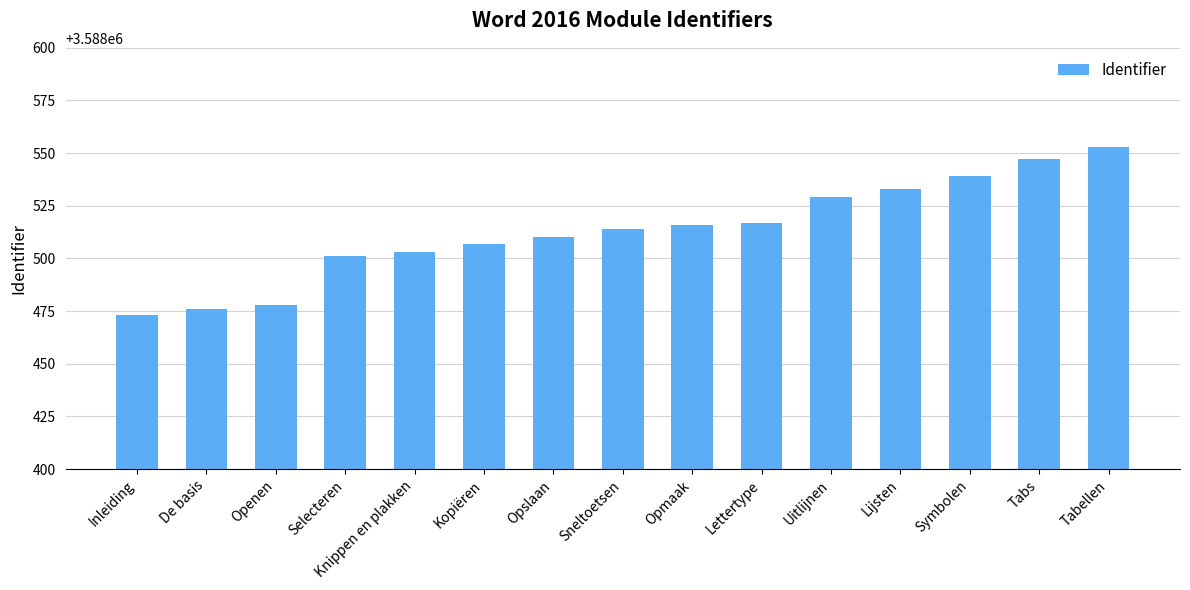

What is the sum of the values at Opslaan and Tabs?

7177057